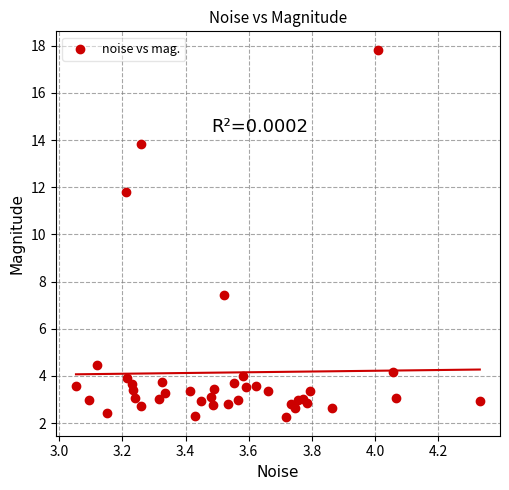

What is the range of Y values (max minus min)?

15.6